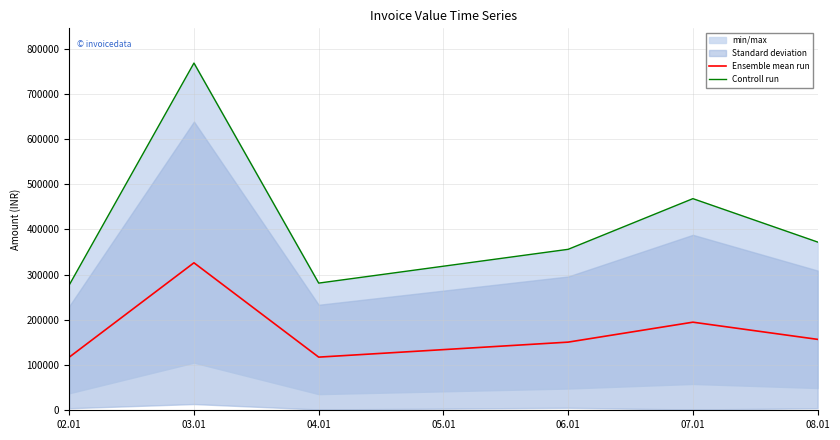

The value of Ensemble mean run at 06.01 is 150788.8. True or false?

True